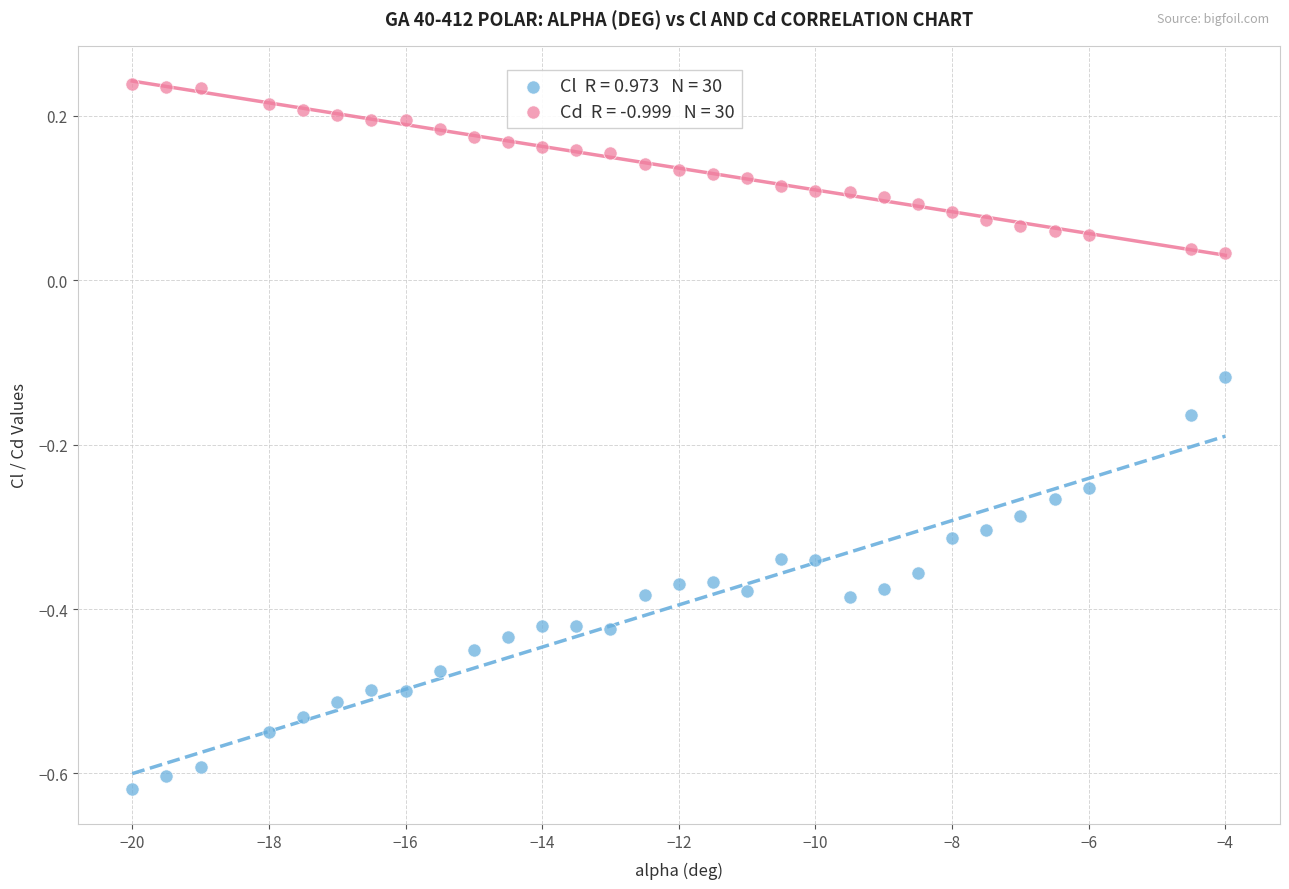

Across all data points, what is the range of X values (max minus min)?

16.0